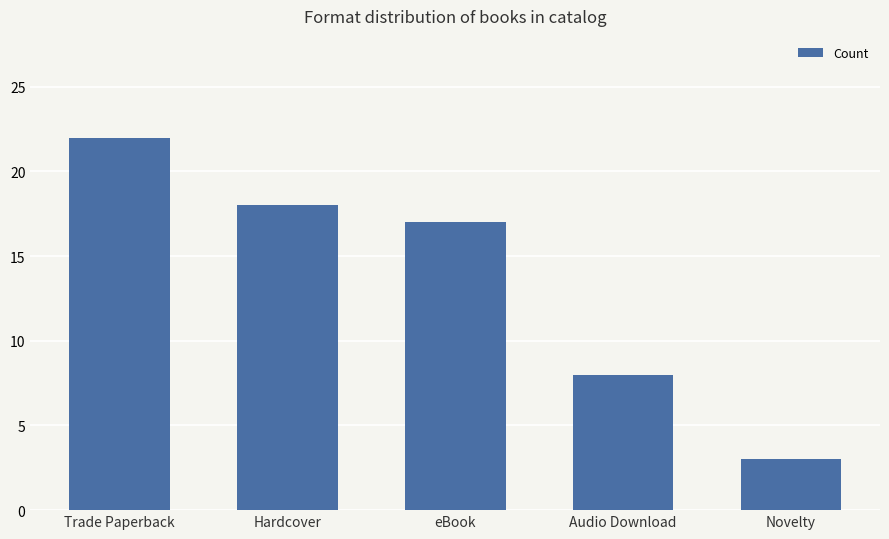

What is the value of the 3rd bar from the left?

17